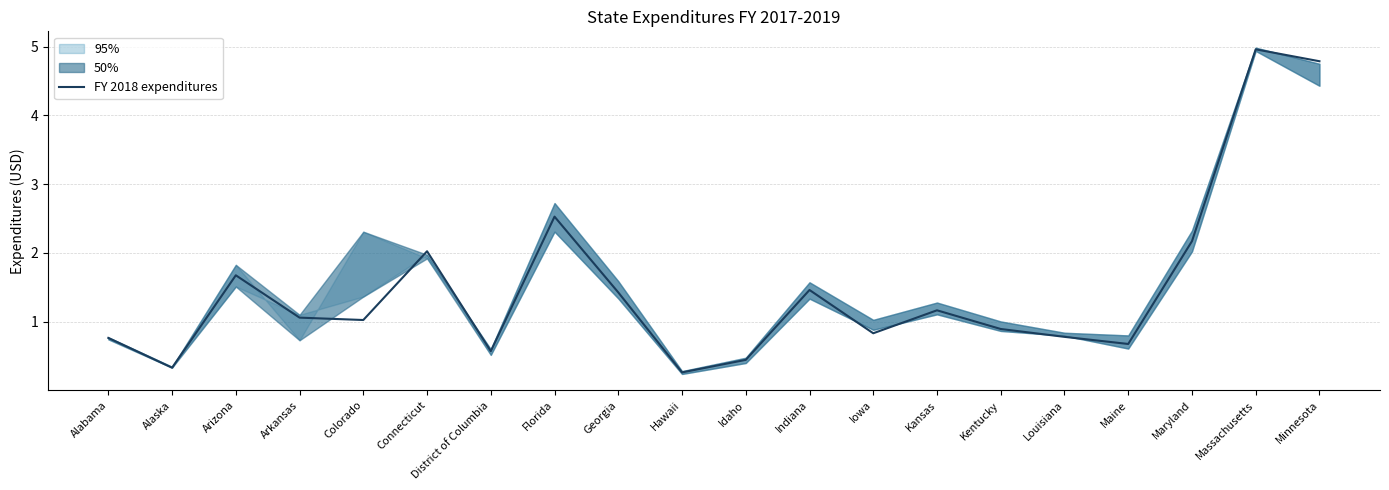

Where is the first local minimum?

Alaska